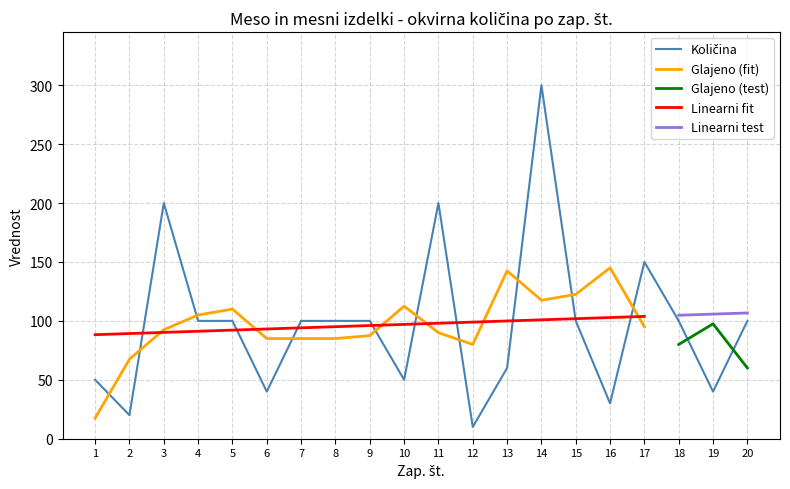

What is the sum of all values?

1950